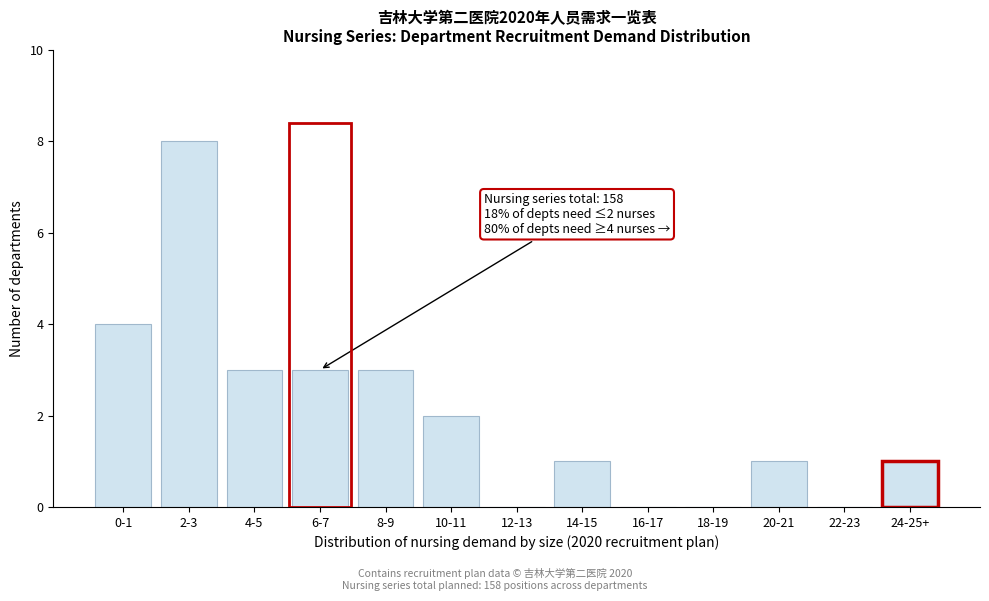

Reading right to left, extract all data points from this chart.

24-25+=1	22-23=0	20-21=1	18-19=0	16-17=0	14-15=1	12-13=0	10-11=2	8-9=3	6-7=3	4-5=3	2-3=8	0-1=4